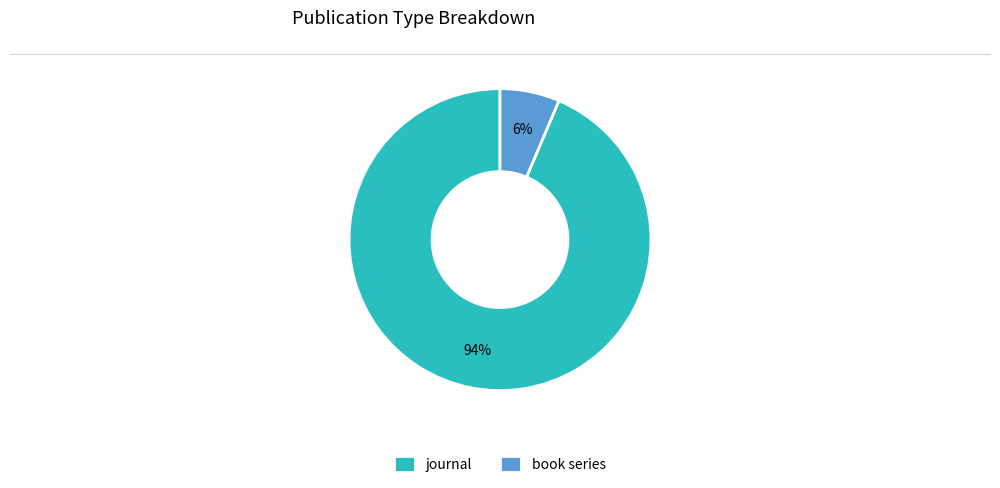

Between journal and book series, which is larger?

journal